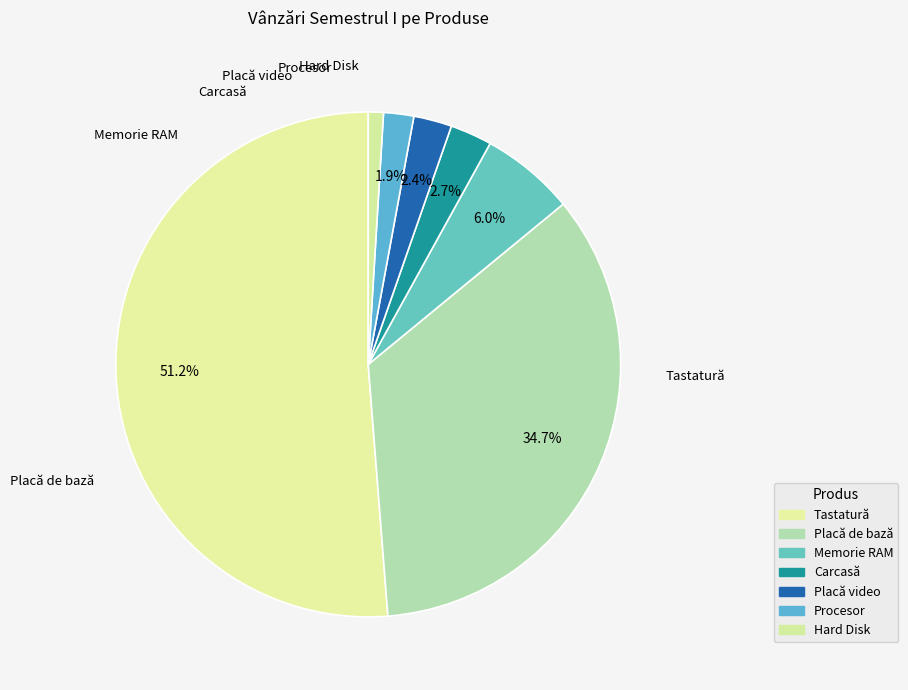

To the nearest percent, what is the difference between the largest and smallest slice percentages?

50%